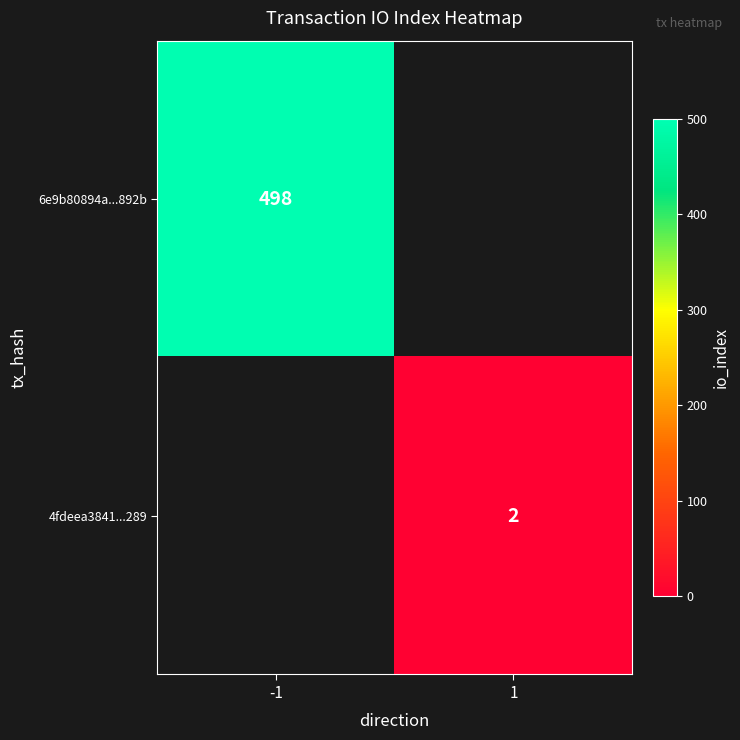

Is the value of 4fdeea3841...289 at 1 greater than the value of 6e9b80894a...892b at -1?

No